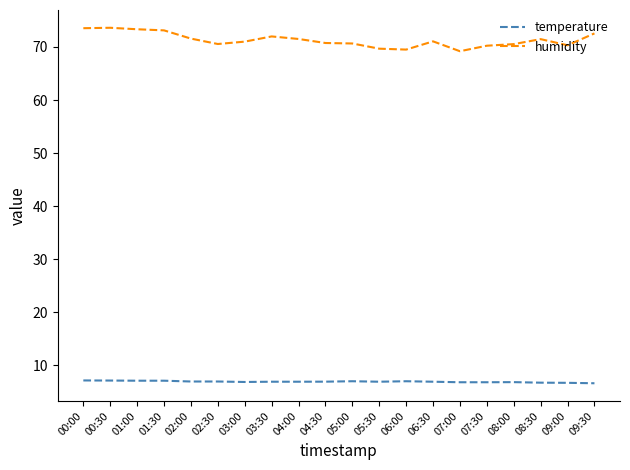

True or false: humidity has more than 0 interior local peaks.

True